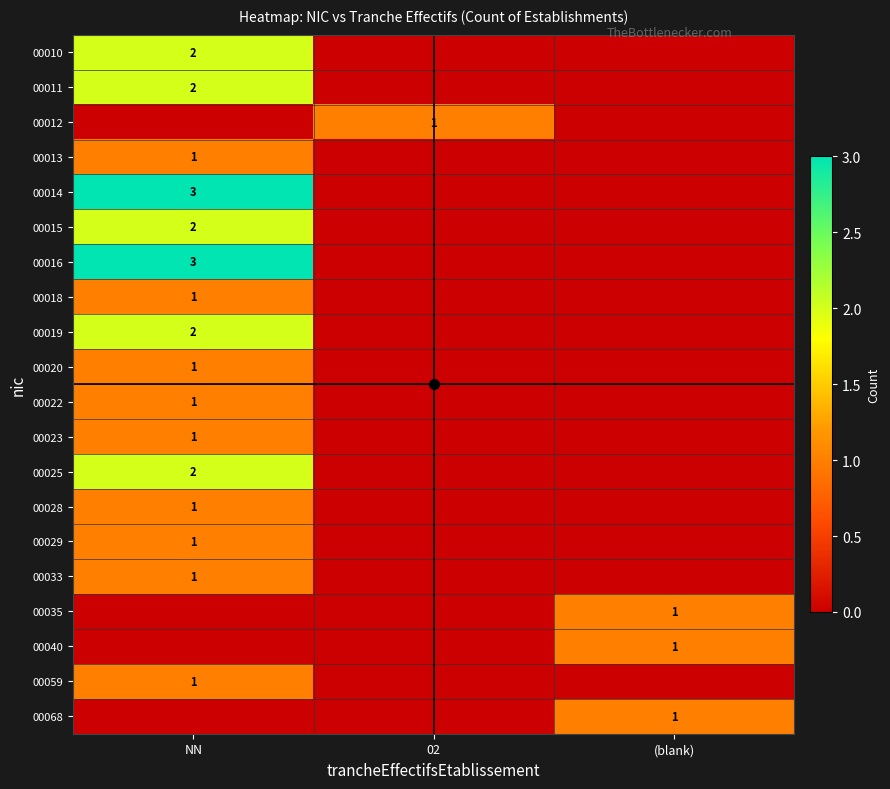

What is the maximum value shown in the chart?

3